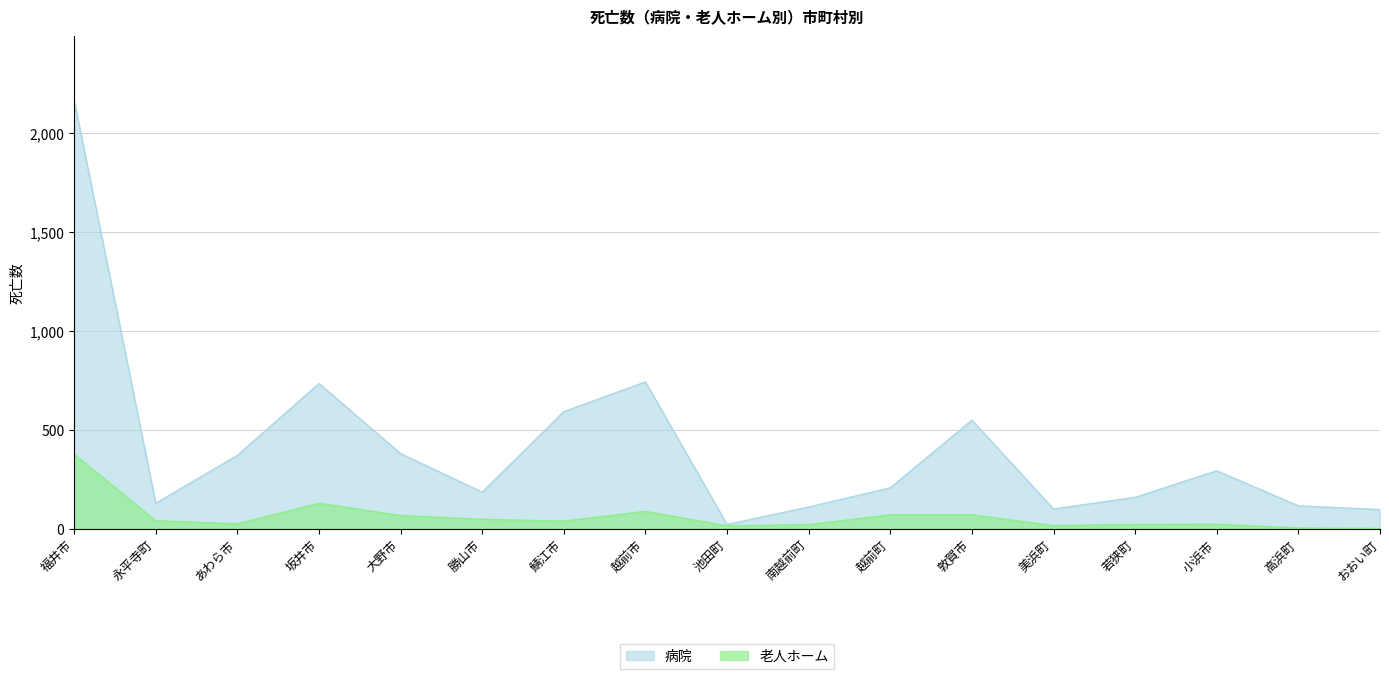

Reading left to right, transcribe all the data shown in this chart.

病院: 福井市=2164	永平寺町=128	あわら市=370	坂井市=733	大野市=379	勝山市=184	鯖江市=591	越前市=741	池田町=21	南越前町=109	越前町=206	敦賀市=548	美浜町=99	若狭町=158	小浜市=292	高浜町=115	おおい町=96
老人ホーム: 福井市=376	永平寺町=40	あわら市=24	坂井市=128	大野市=66	勝山市=47	鯖江市=38	越前市=87	池田町=14	南越前町=20	越前町=70	敦賀市=70	美浜町=15	若狭町=21	小浜市=22	高浜町=3	おおい町=1